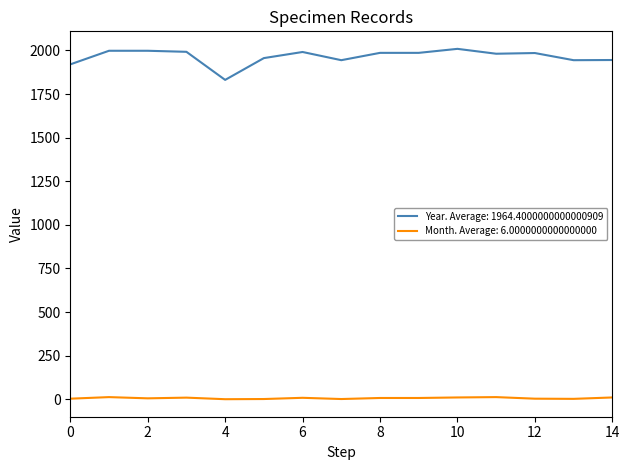

Which series has the widest spread of values?

Year. Average: 1964.4000000000000909